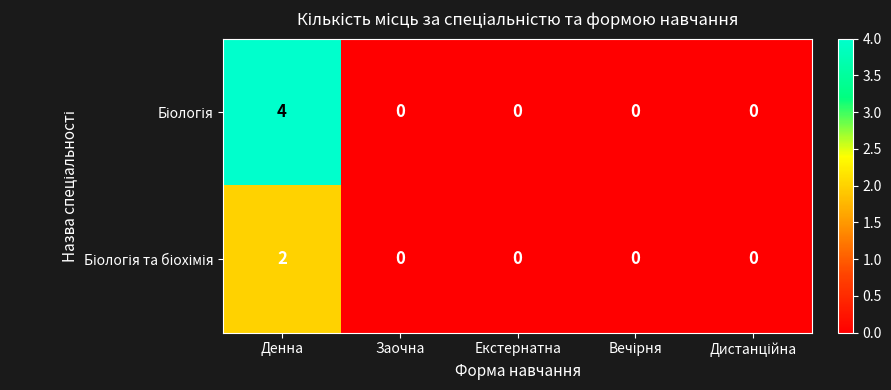

At which category is the sum across all series the highest?

Денна